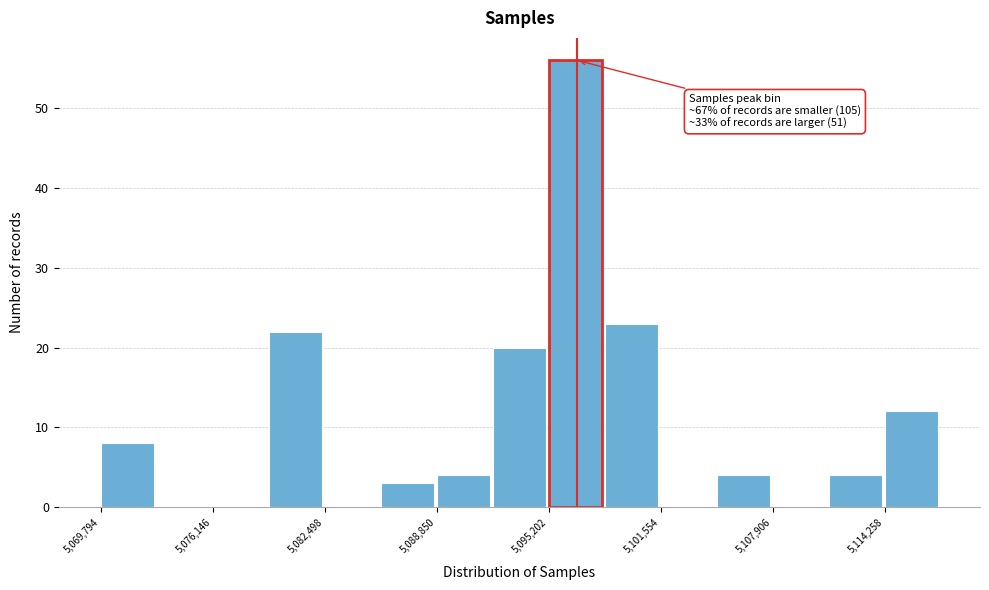

Around what value on the x-axis is the tallest bar? Give the approximate position of its centre, as read against the axis.

5097000